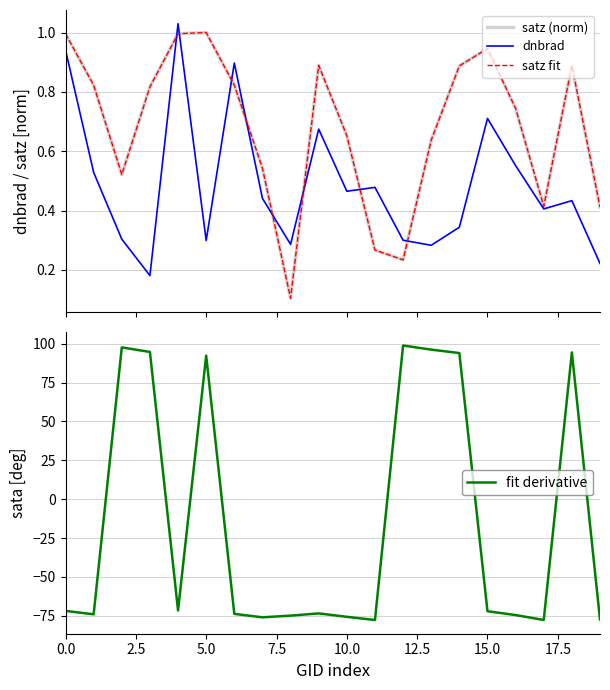

How many series are shown in this chart?

4